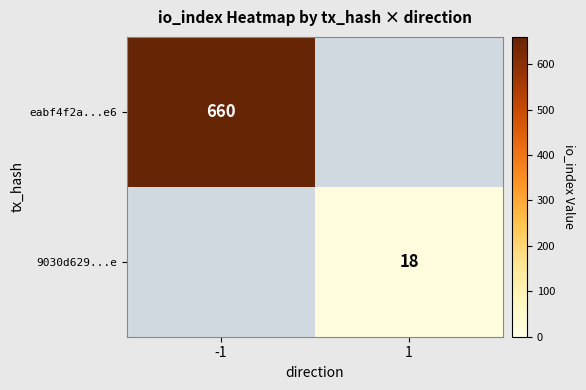

What is the greatest value displayed?

660.0